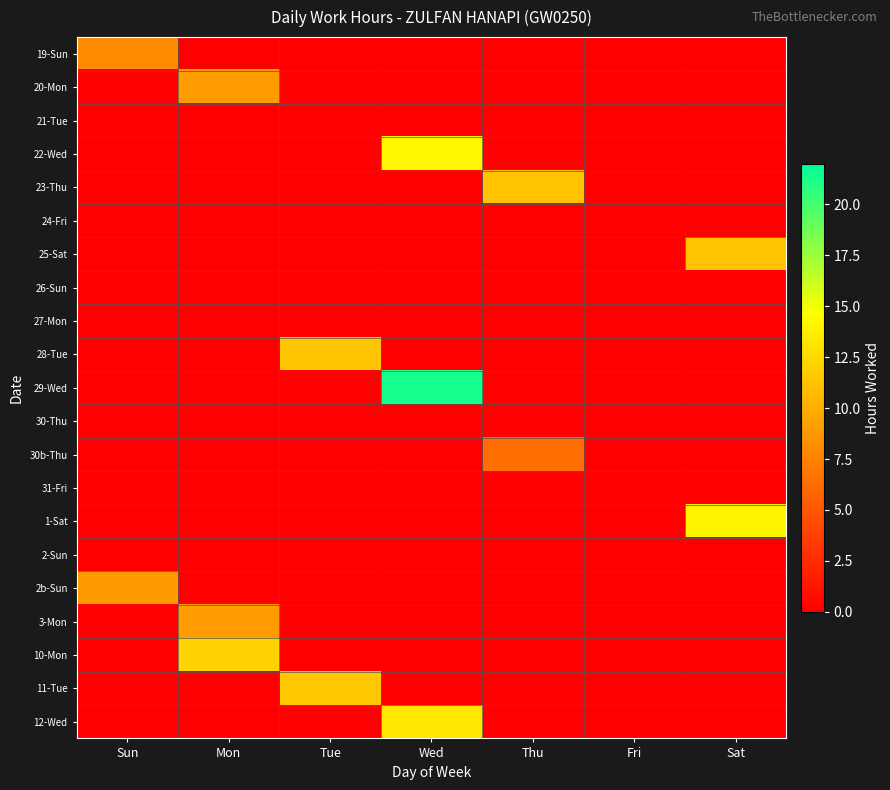

List the series in order of their peak value, lowest first.

21-Tue, 24-Fri, 26-Sun, 27-Mon, 30-Thu, 31-Fri, 2-Sun, 30b-Thu, 19-Sun, 2b-Sun, 20-Mon, 3-Mon, 23-Thu, 25-Sat, 28-Tue, 11-Tue, 10-Mon, 12-Wed, 1-Sat, 22-Wed, 29-Wed